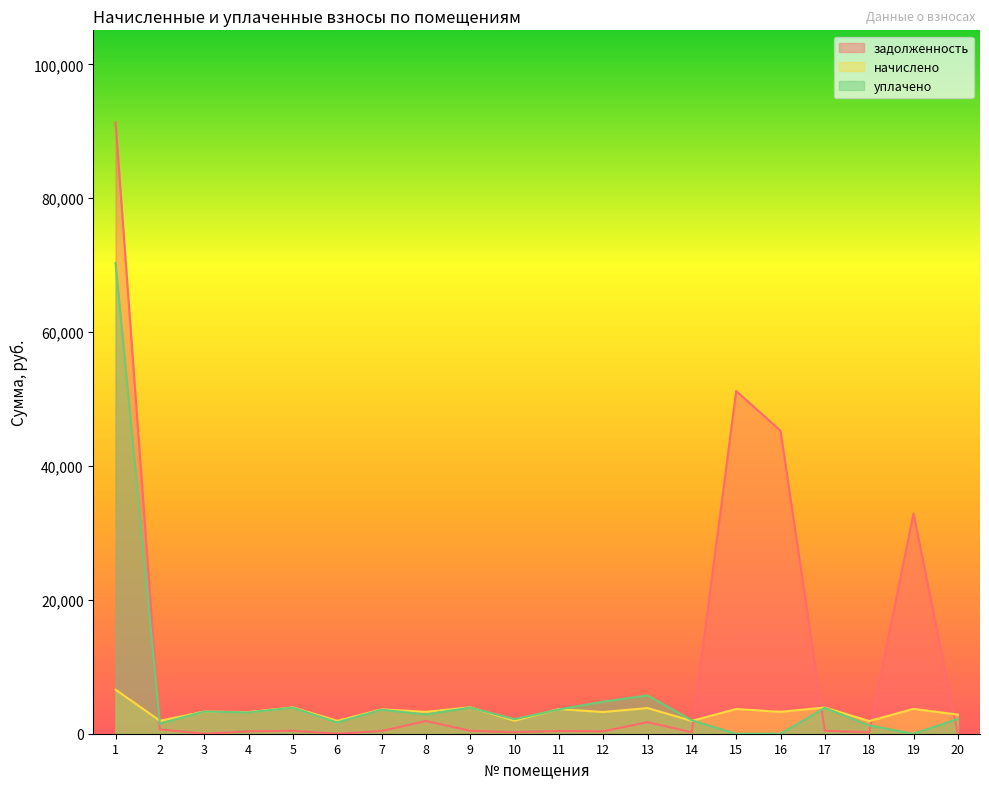

What is the sum of the задолженность values at 11 and 7?

813.7